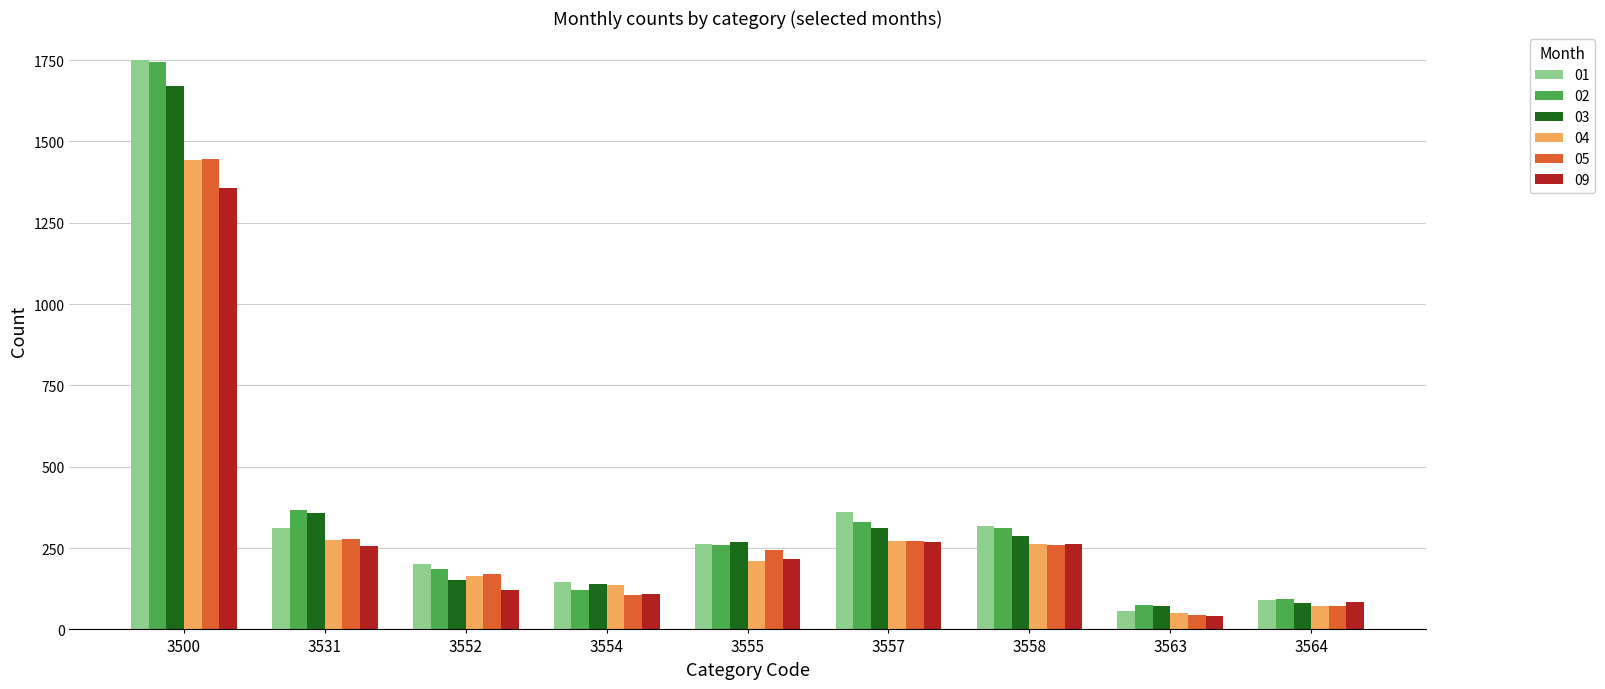

How many groups of bars are there?

9